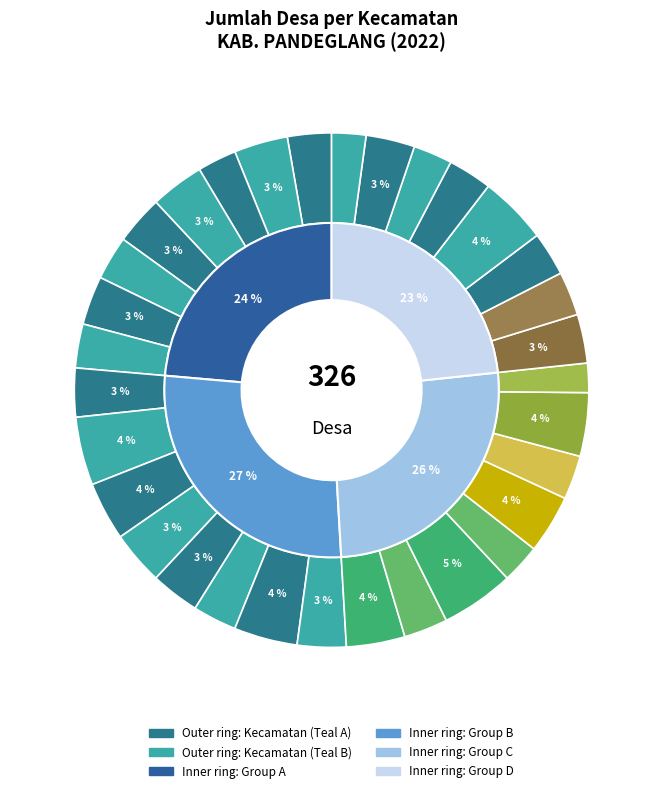

Rank the categories by value from highest to lowest.

MANDALAWANGI, CIKEUSIK, SAKETI, JIPUT, PAGELARAN, CIMANGGU, KORONCONG, MENES, BANJAR, CADASARI, CIMANUK, CARITA, CIBITUNG, CIKEDAL, CIPEUCANG, KADUHEJO, PATIA, SUKARESMI, ANGSANA, CIBALIUNG, CIGEULIS, CISATA, LABUAN, MUNJUL, PICUNG, PULOSARI, SINDANGRESMI, BOJONG, MEKARJAYA, SOBANG, SUMUR, PANIMBANG